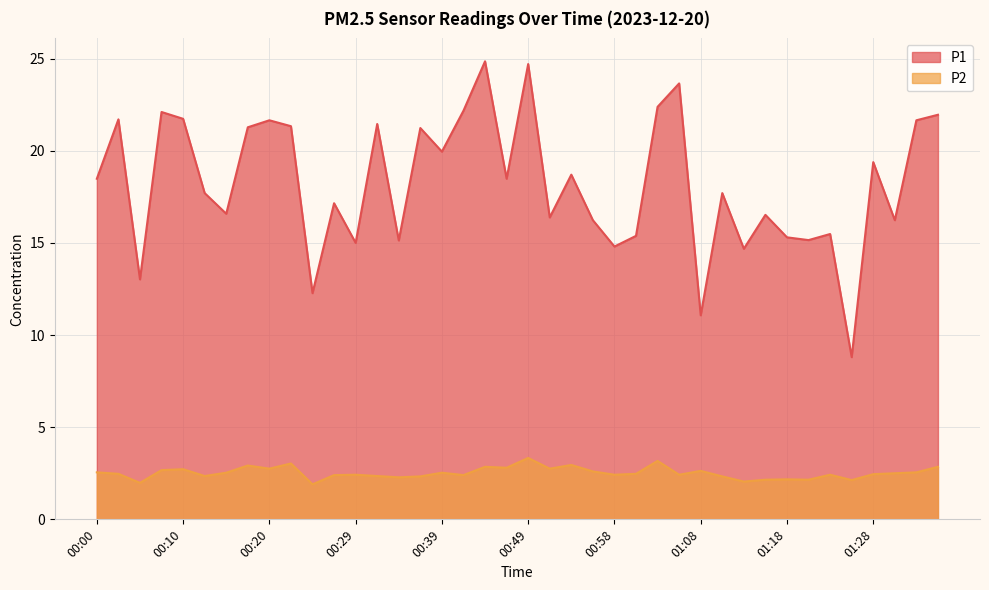

How many lines are shown in the chart?

2